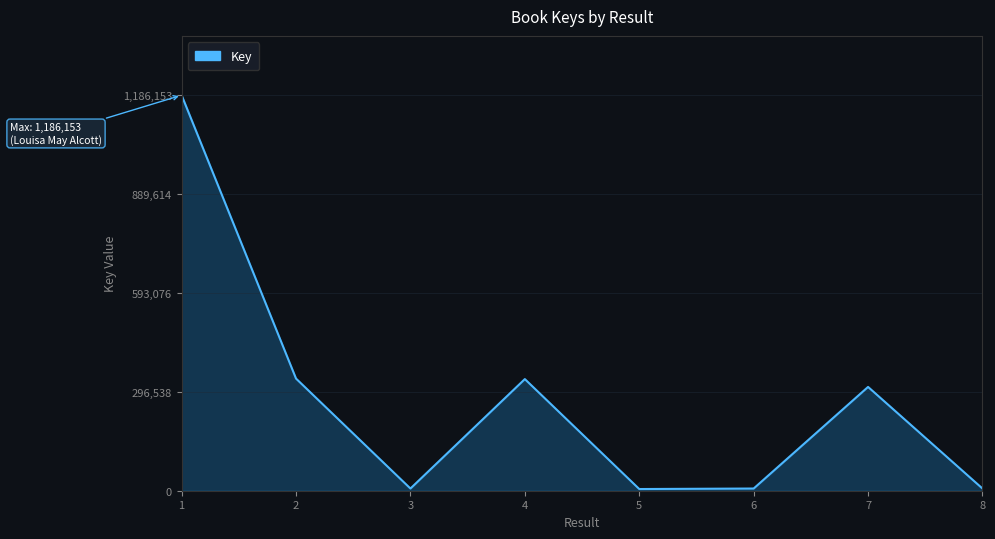

Where is the first local maximum?

4